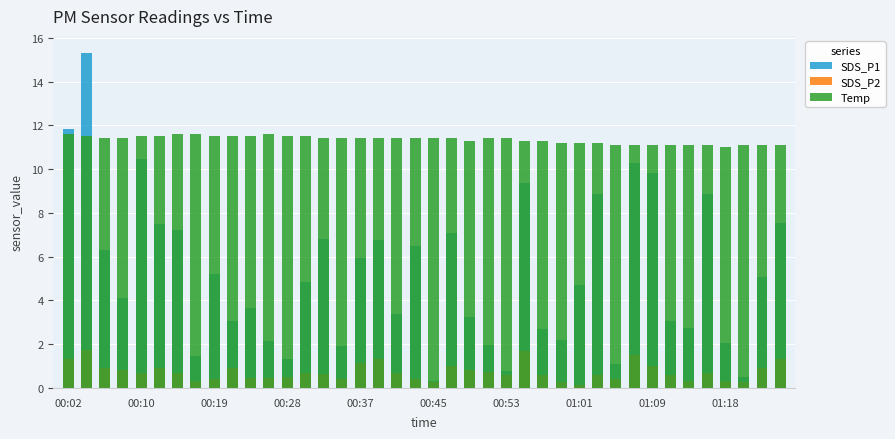

Are the bars horizontal?

No